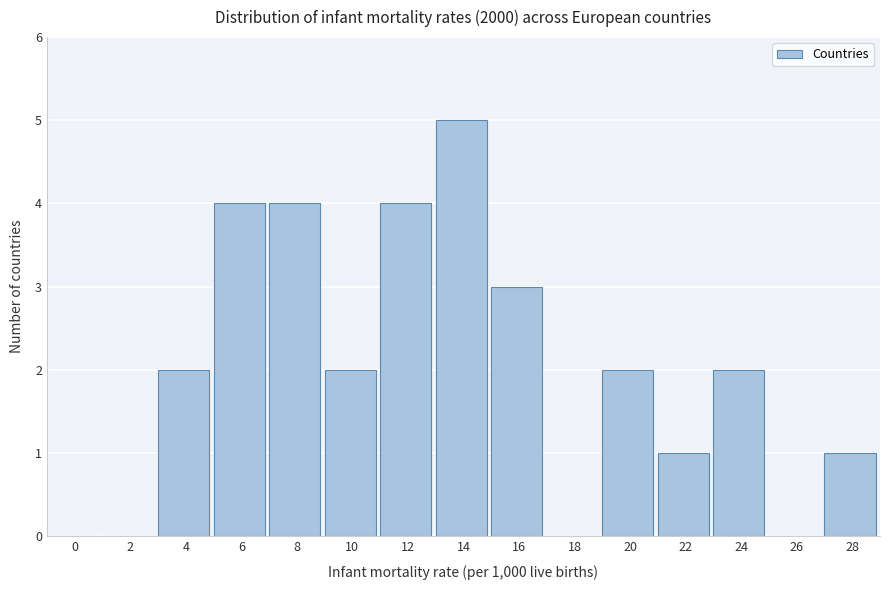

Reading left to right, what are all the values shown in this chart?

0=0	2=0	4=2	6=4	8=4	10=2	12=4	14=5	16=3	18=0	20=2	22=1	24=2	26=0	28=1